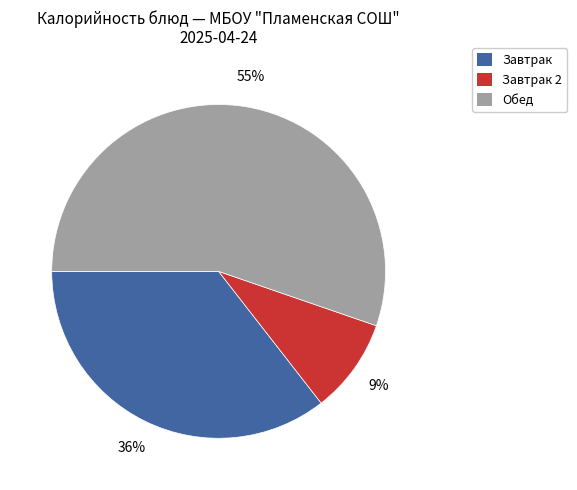

Is there any slice that represents more than half of the pie?

Yes